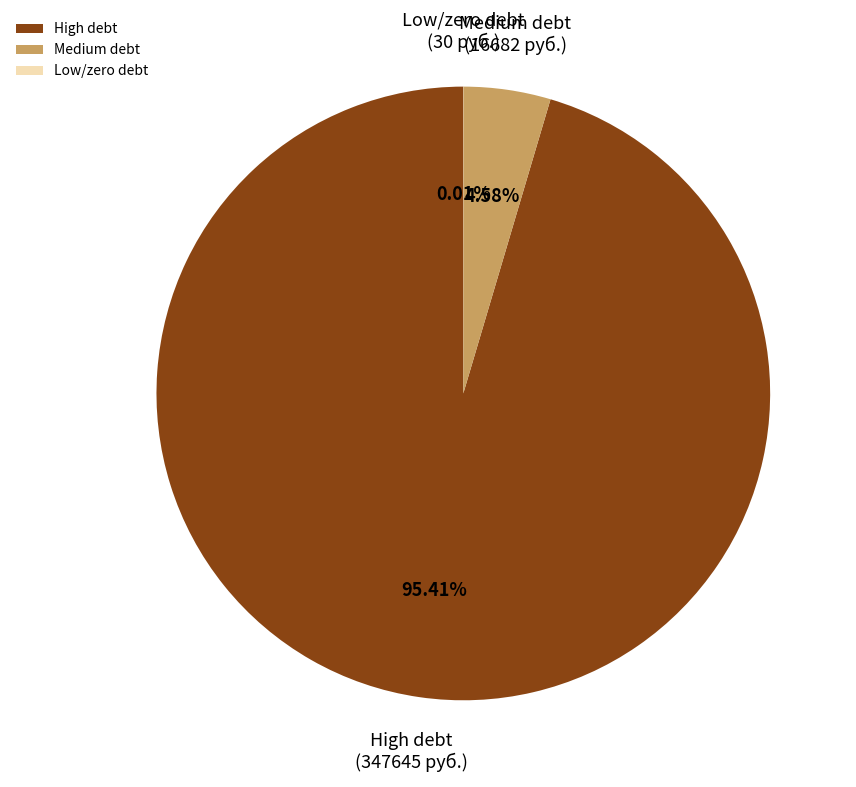

Is there a majority slice in this chart?

Yes